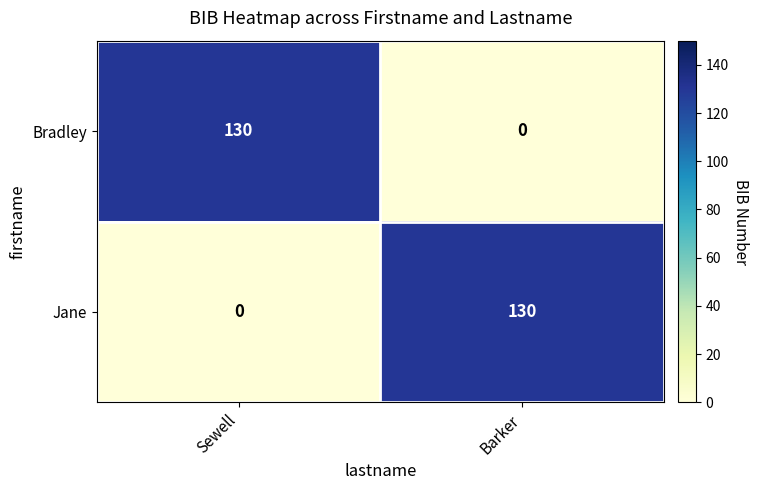

Read the Bradley value at Sewell, to the nearest 10.

130